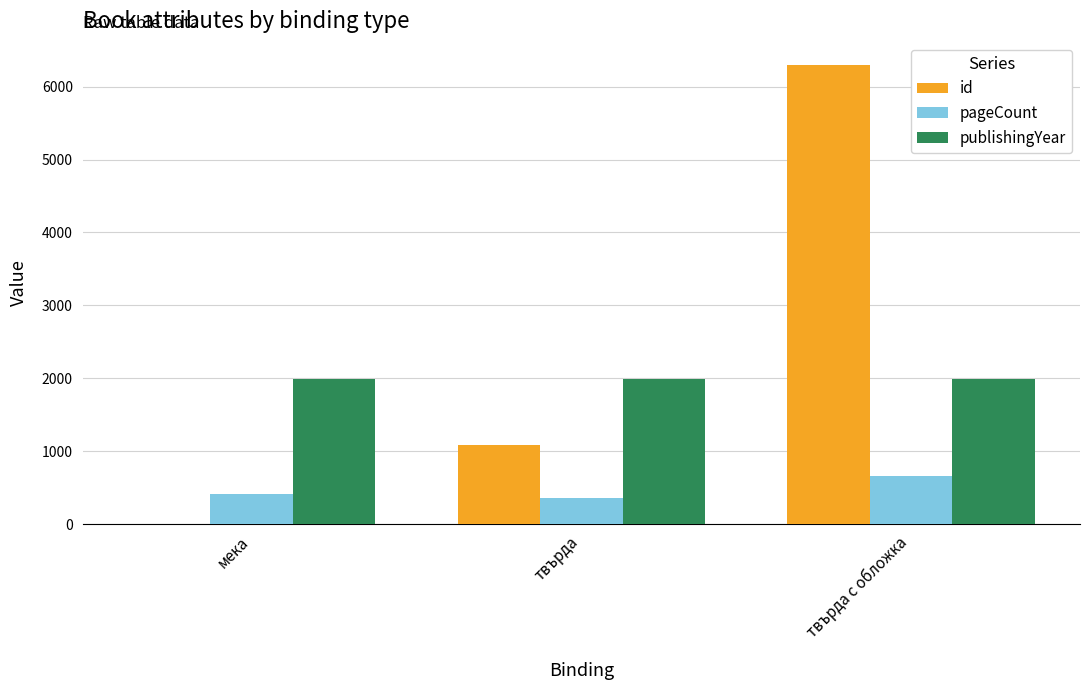

What is the sum of the publishingYear values at твърда с обложка and мека?

3968